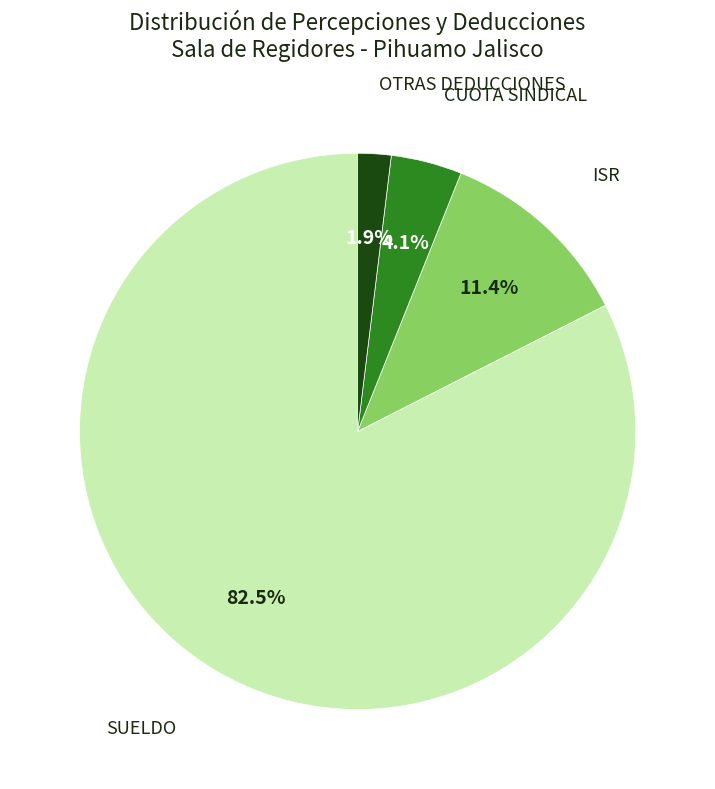

Is there a majority slice in this chart?

Yes